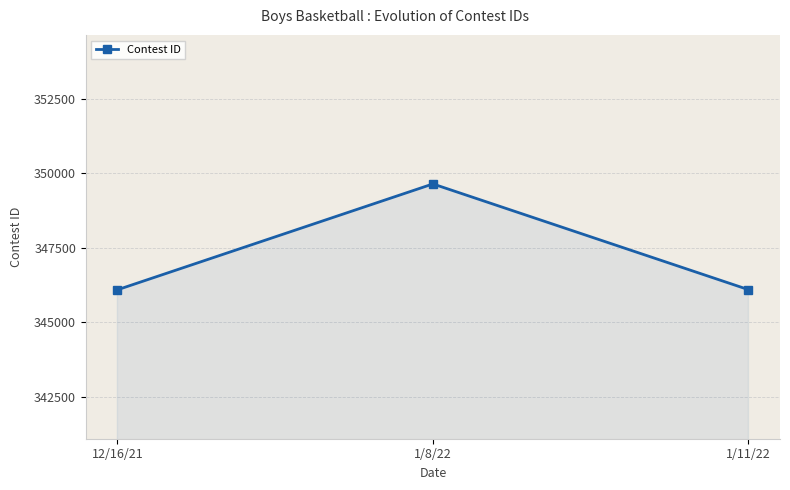

What is the average value?

347270